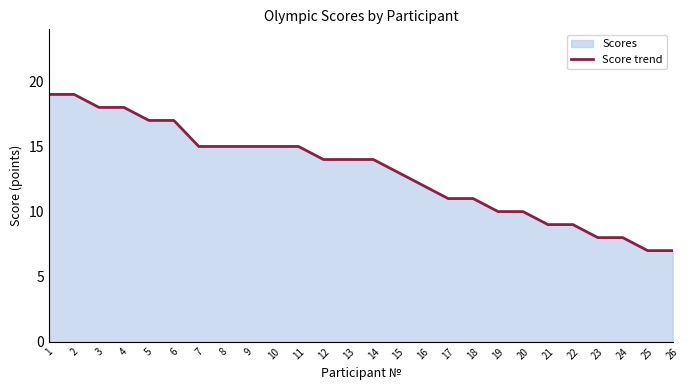

Approximately how many times larger is the value at 1 compared to 2?

1.0